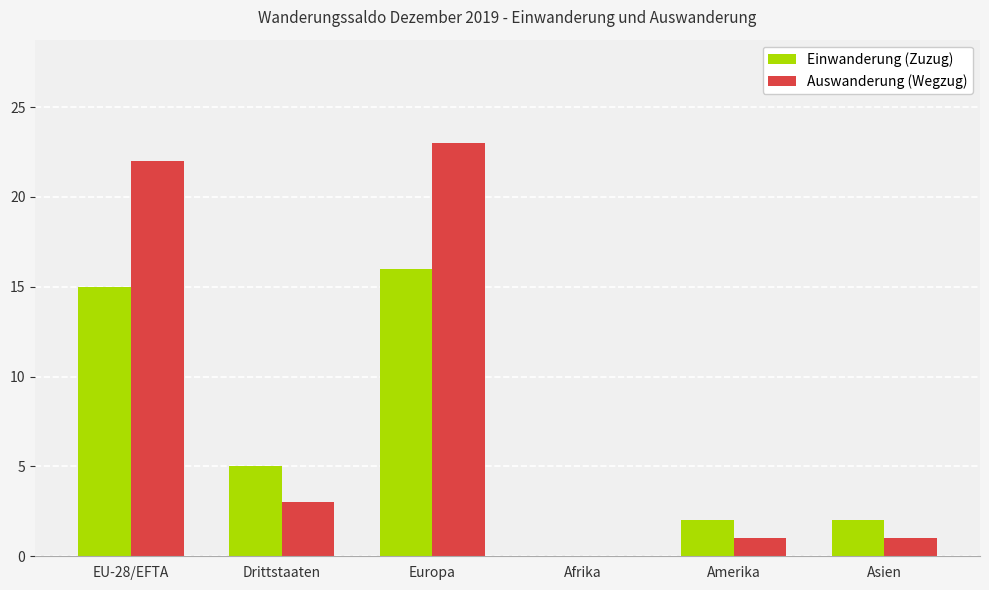

Does the chart contain stacked bars?

No